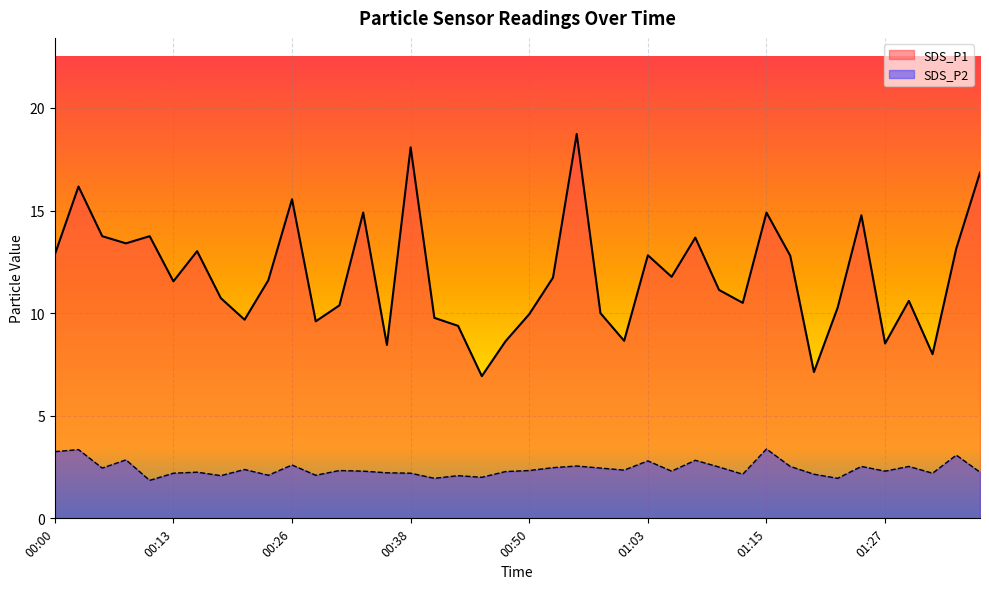

How many lines are shown in the chart?

2